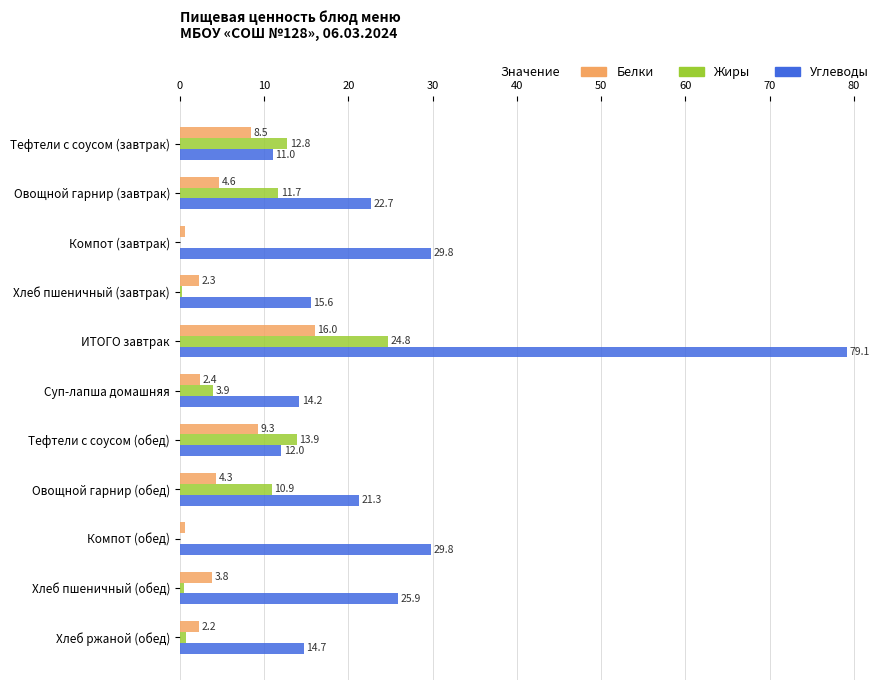

How many values in the Белки series exceed 3?

6